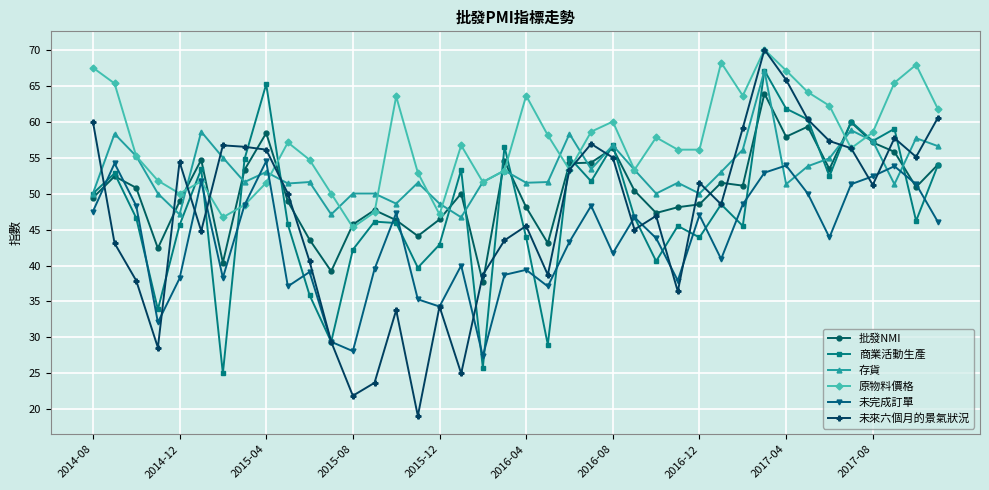

How many lines are shown in the chart?

6